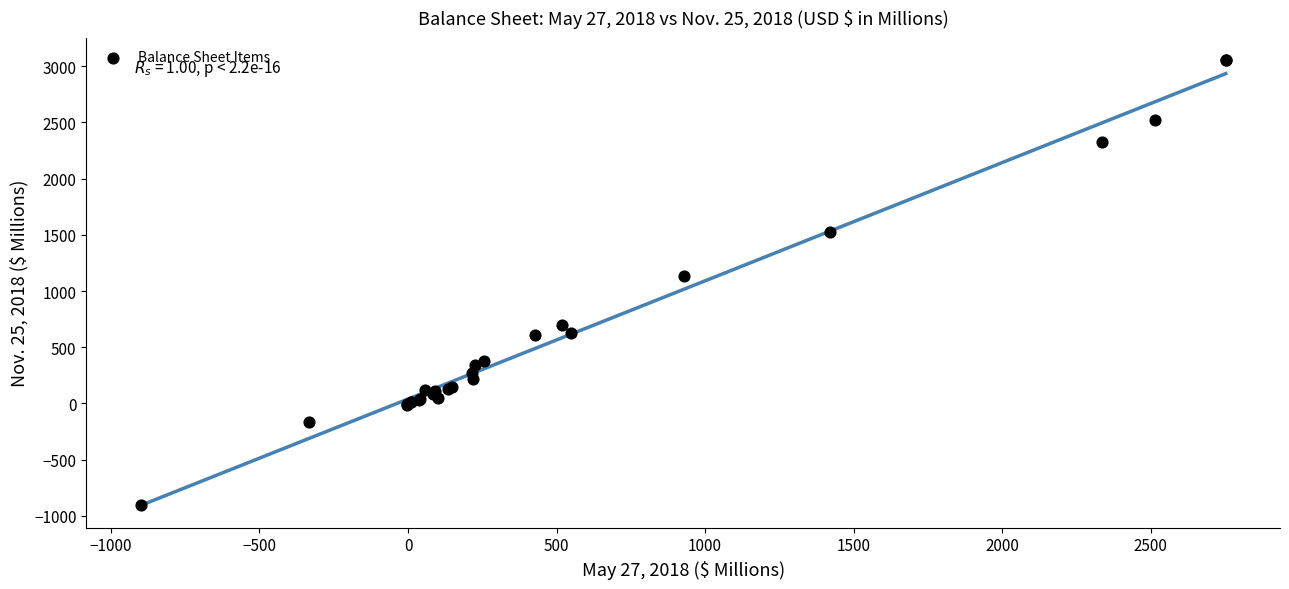

What Y value in the scatter plot is closest to 1075?

1134.6